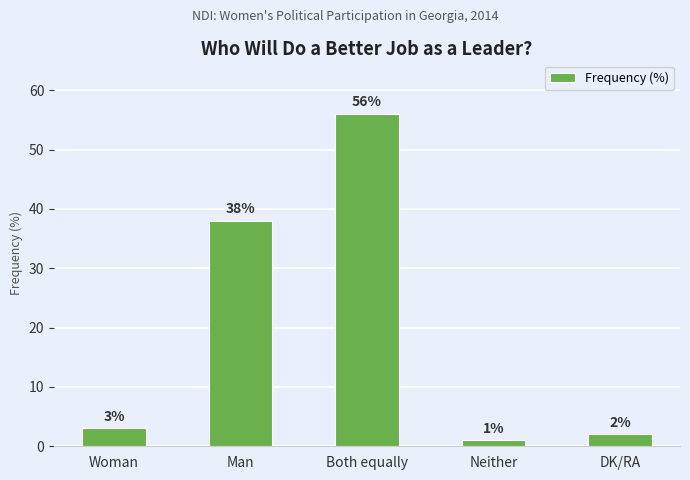

The chart shows a value of 2 at DK/RA. True or false?

True